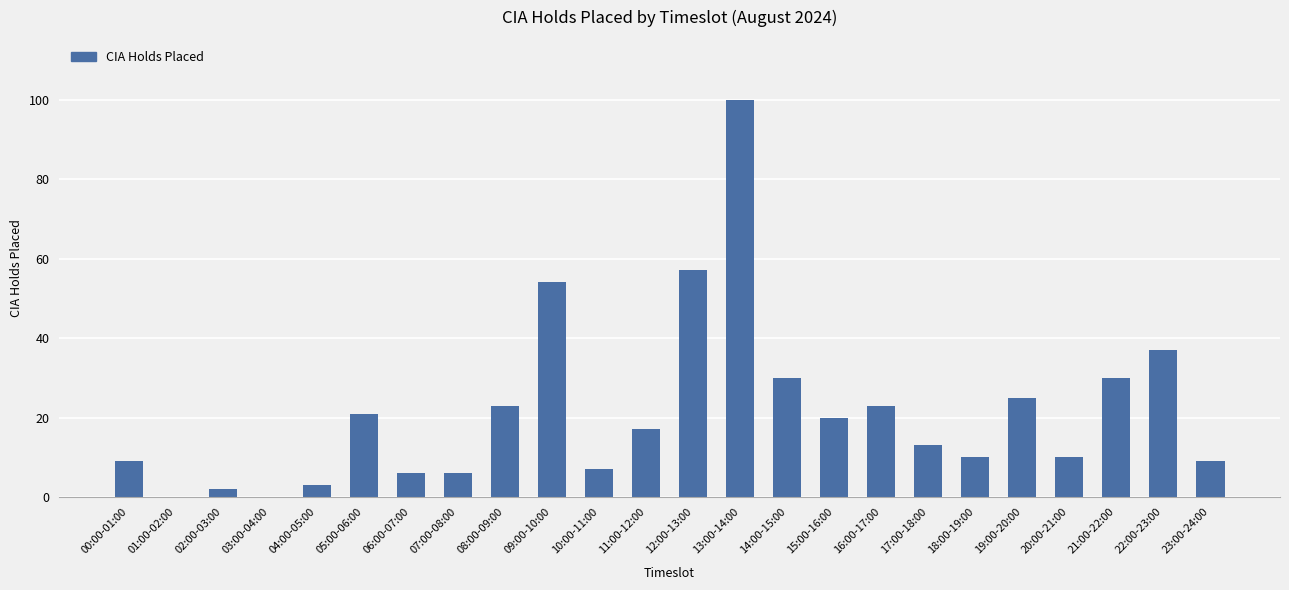

How many data points does each series have?

24